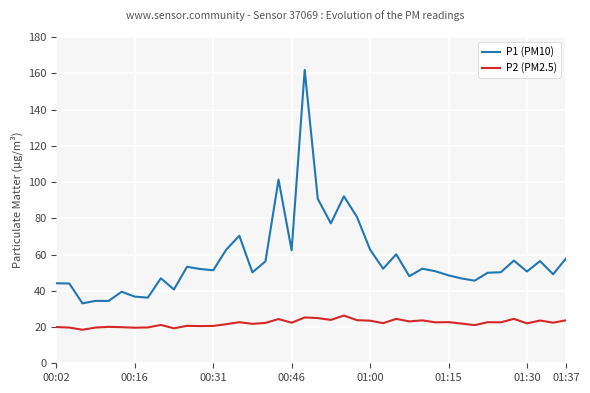

How many data points in P2 (PM2.5) are less than 22?

17